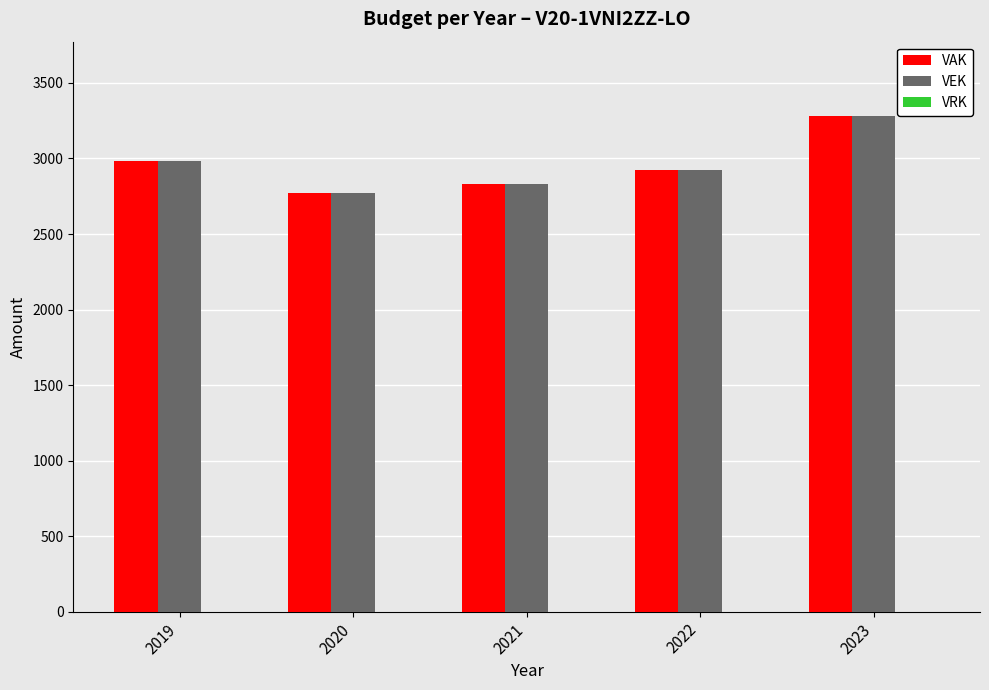

At which category is the sum across all series the highest?

2023